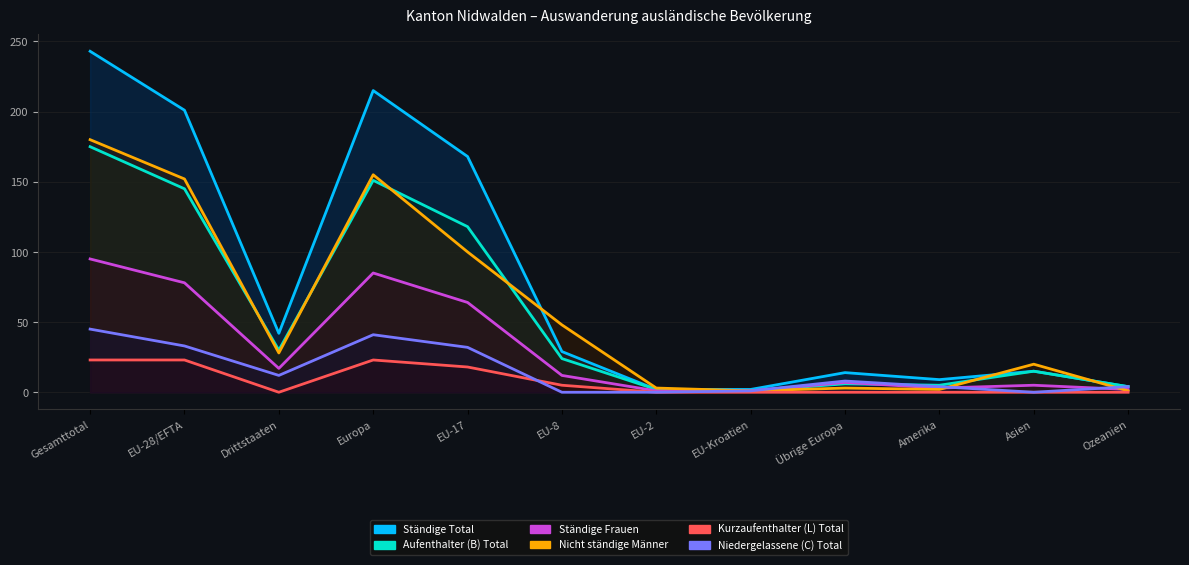

What is the difference between the highest and lowest values at Übrige Europa?

14